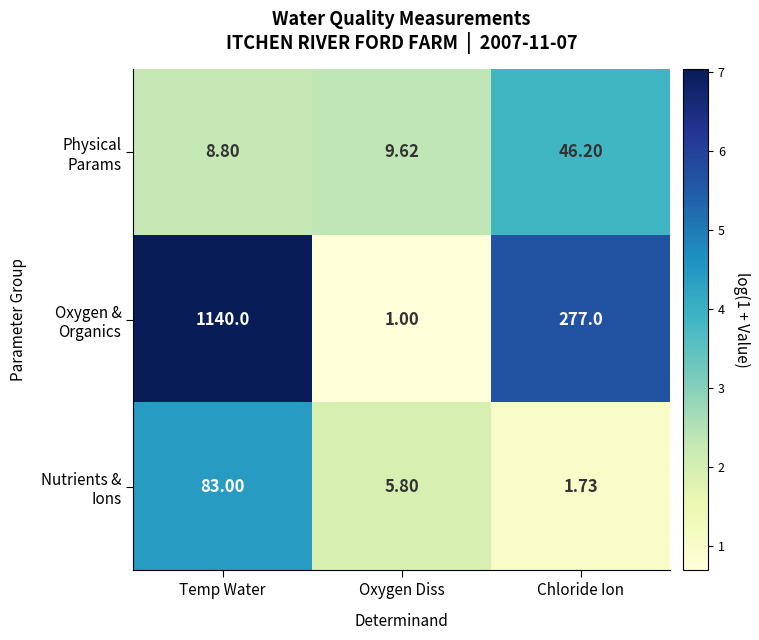

At which category is the sum across all series the highest?

Temp Water